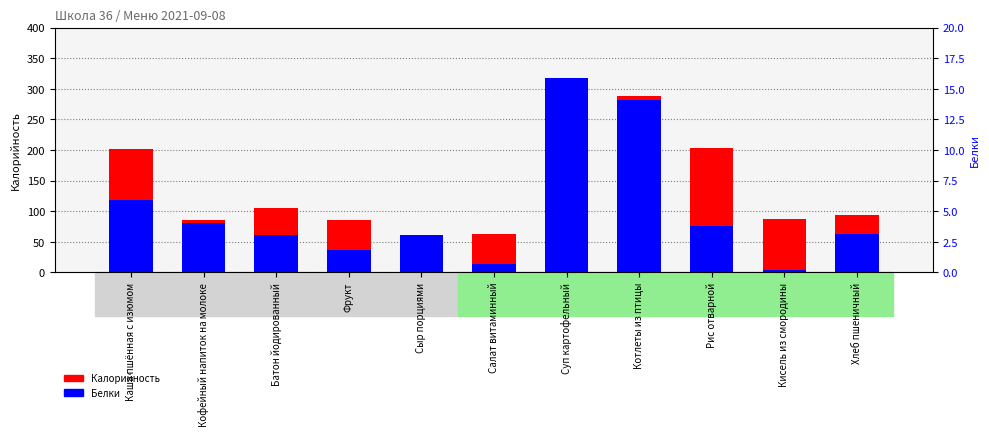

True or false: Калорийность has a value of 514.2 at Котлеты из птицы.

False